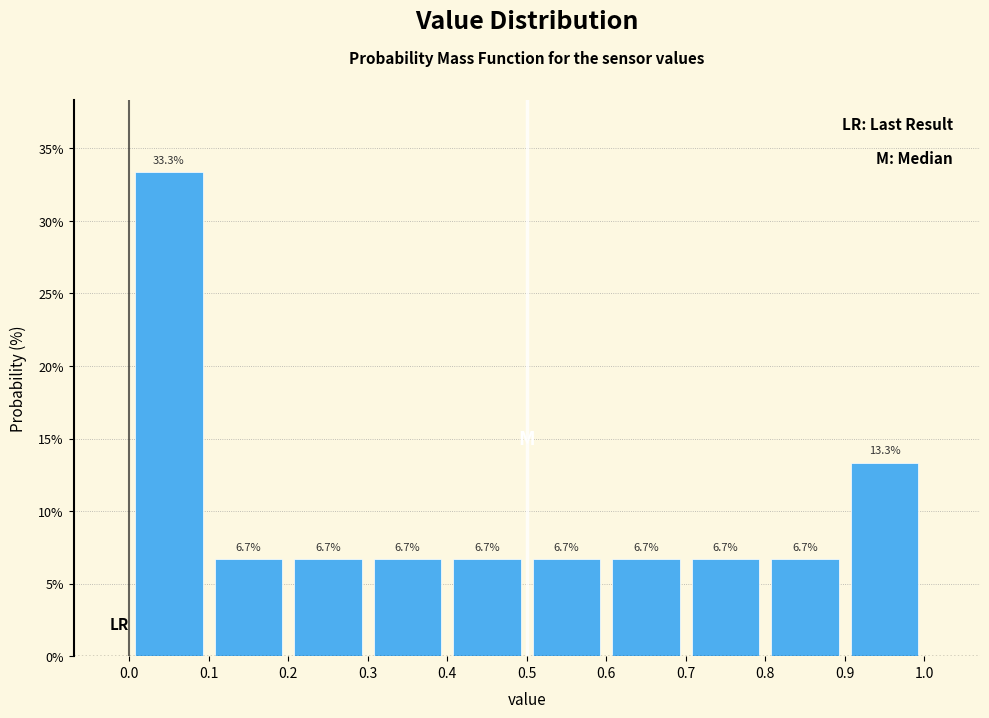

Which range on the x-axis has the tallest bar?

0.0 to 0.1